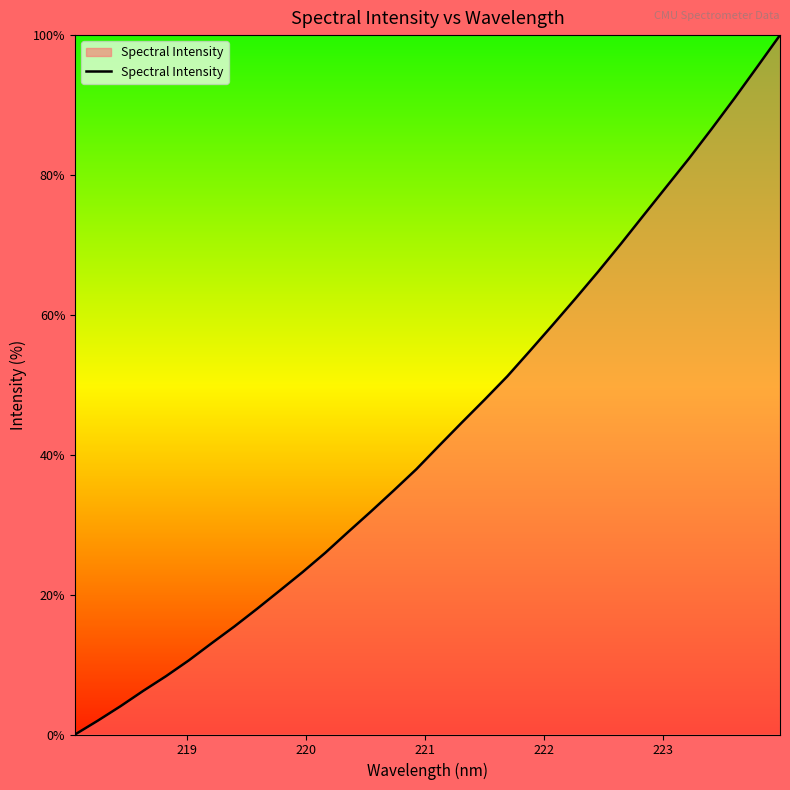

What is the maximum value shown in the chart?

100.0